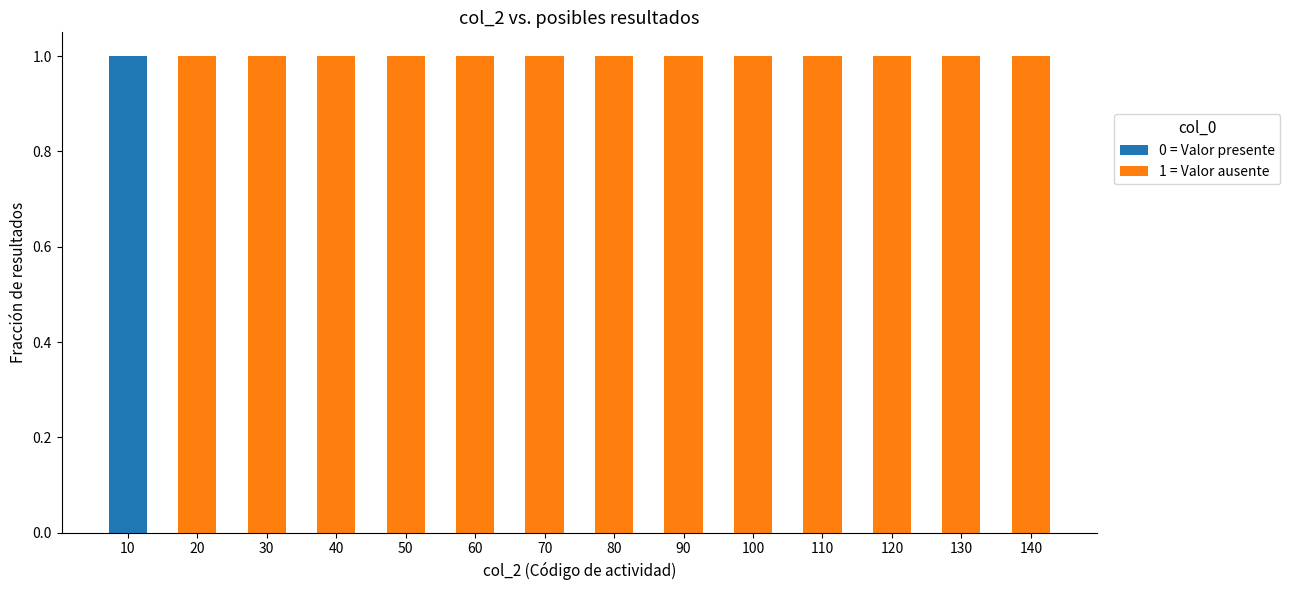

Reading left to right, what are the values for 0 = Valor presente?

10=1	20=0	30=0	40=0	50=0	60=0	70=0	80=0	90=0	100=0	110=0	120=0	130=0	140=0